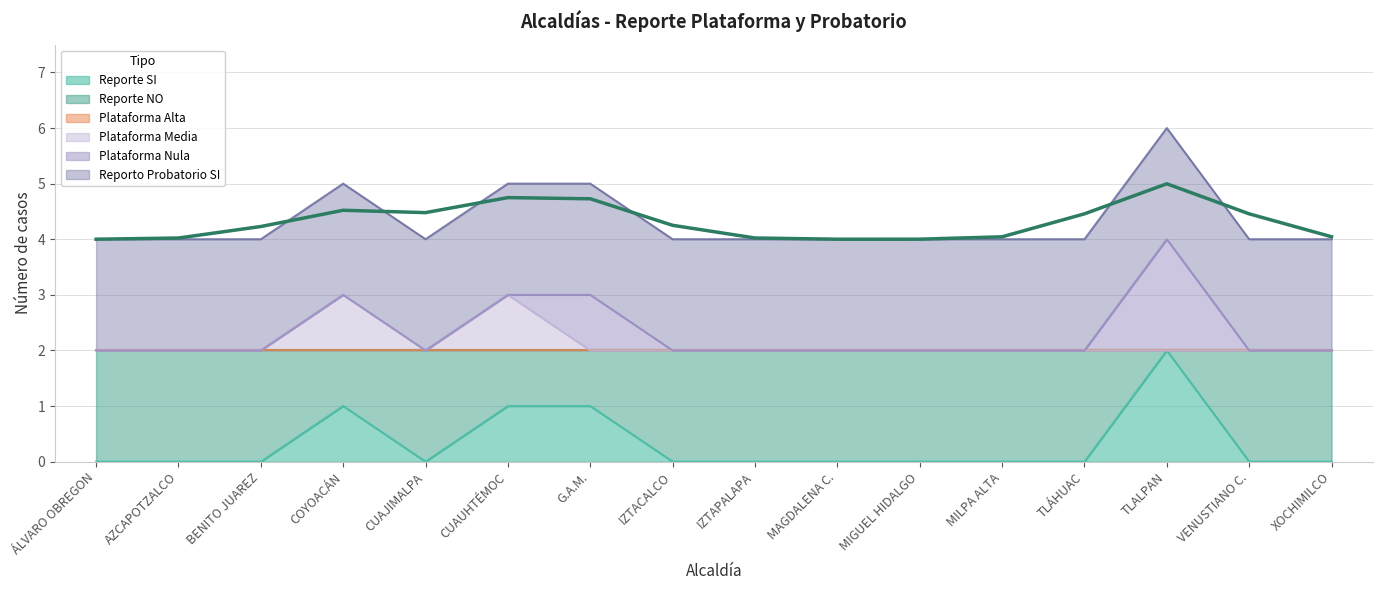

The value of Reporte NO at TLALPAN is 6. True or false?

False